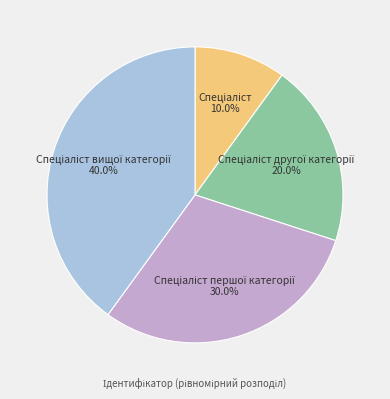

Is there any slice that represents more than half of the pie?

No